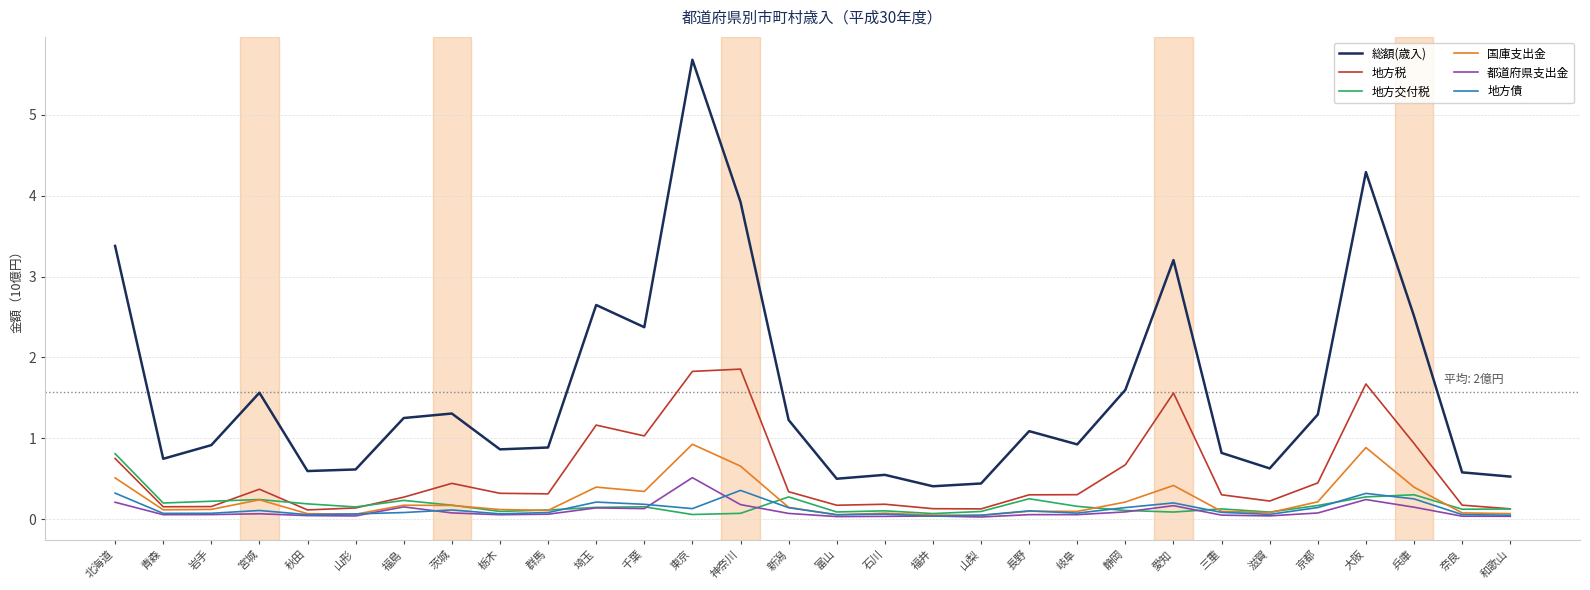

True or false: 総額(歳入) and 都道府県支出金 cross at least once.

False